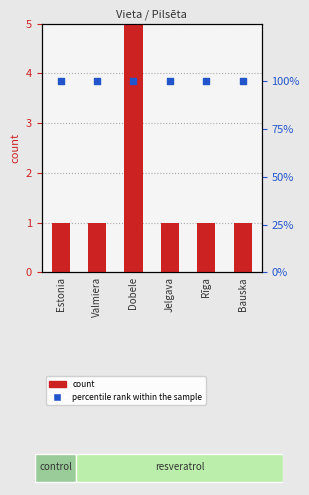

Which series contains the highest Y value?

percentile rank within the sample